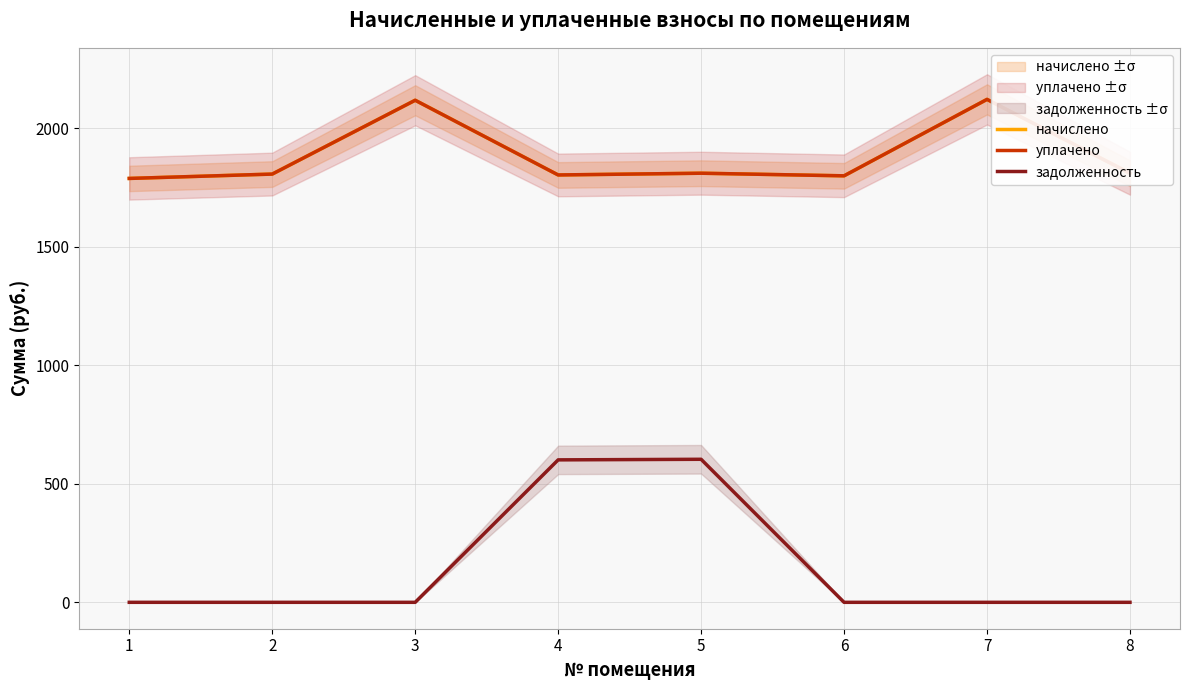

What is the lowest value of the уплачено series?

1789.0